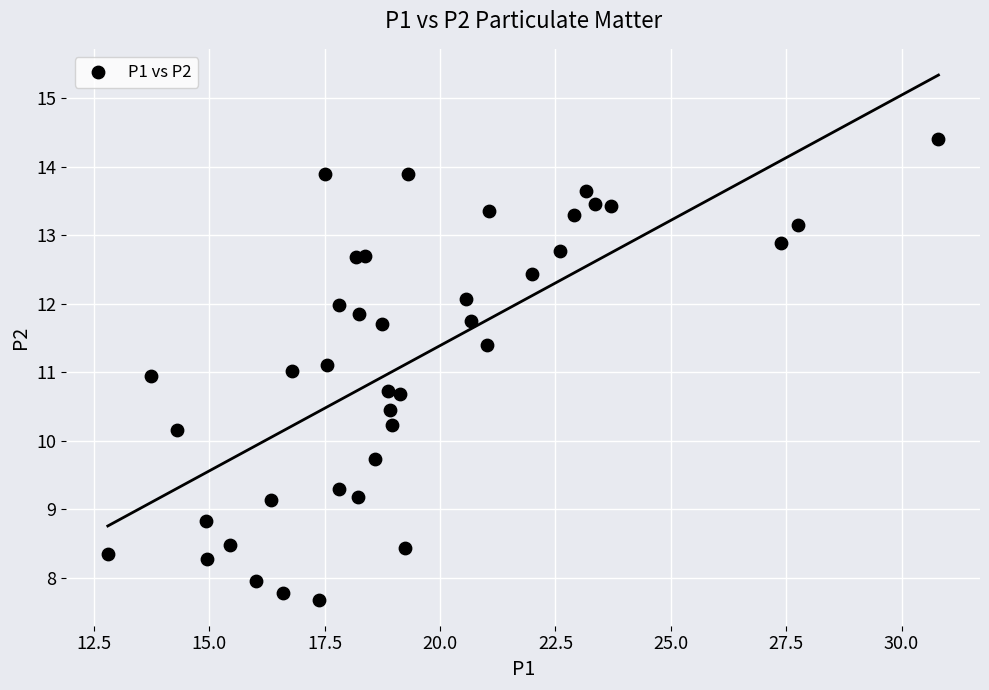

What is the range of X values (max minus min)?

18.0